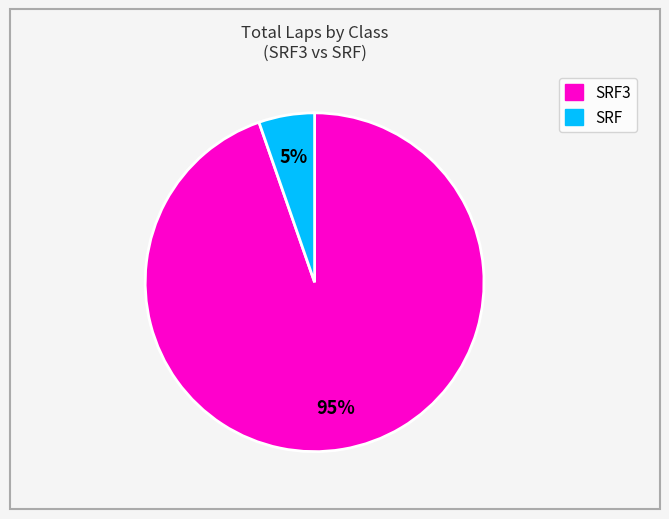

To the nearest percent, what is the average slice percentage?

50%